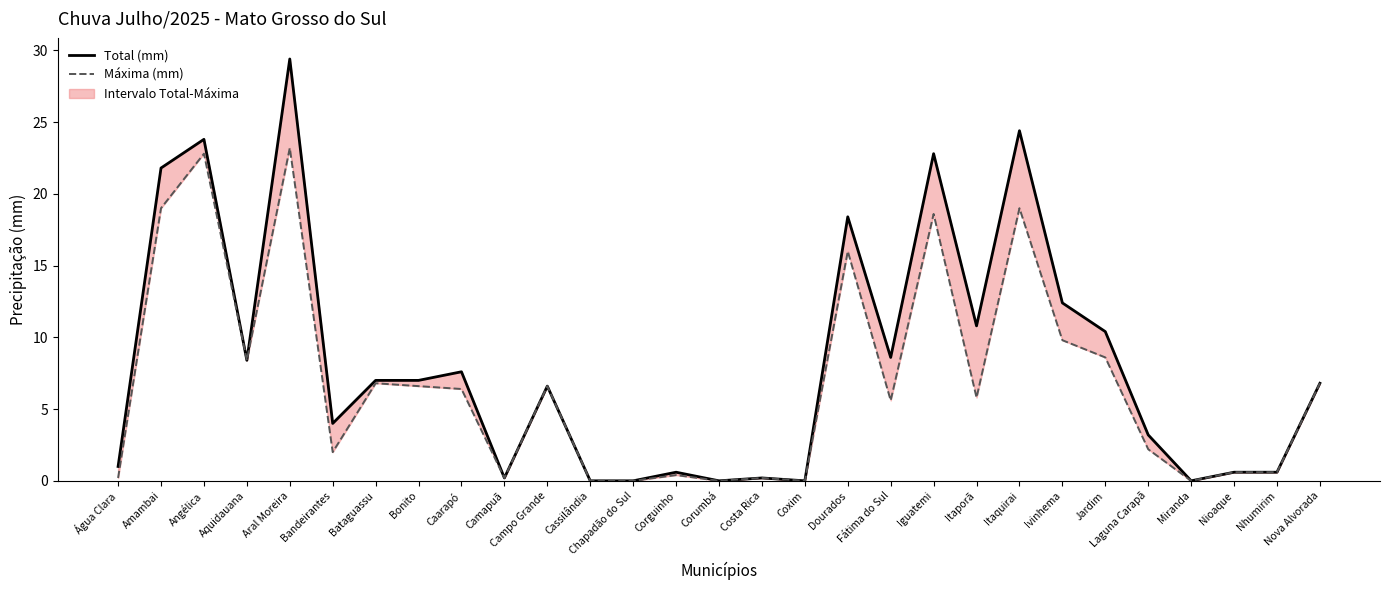

True or false: Máxima (mm) has a value of 0.0 at Corumbá.

True